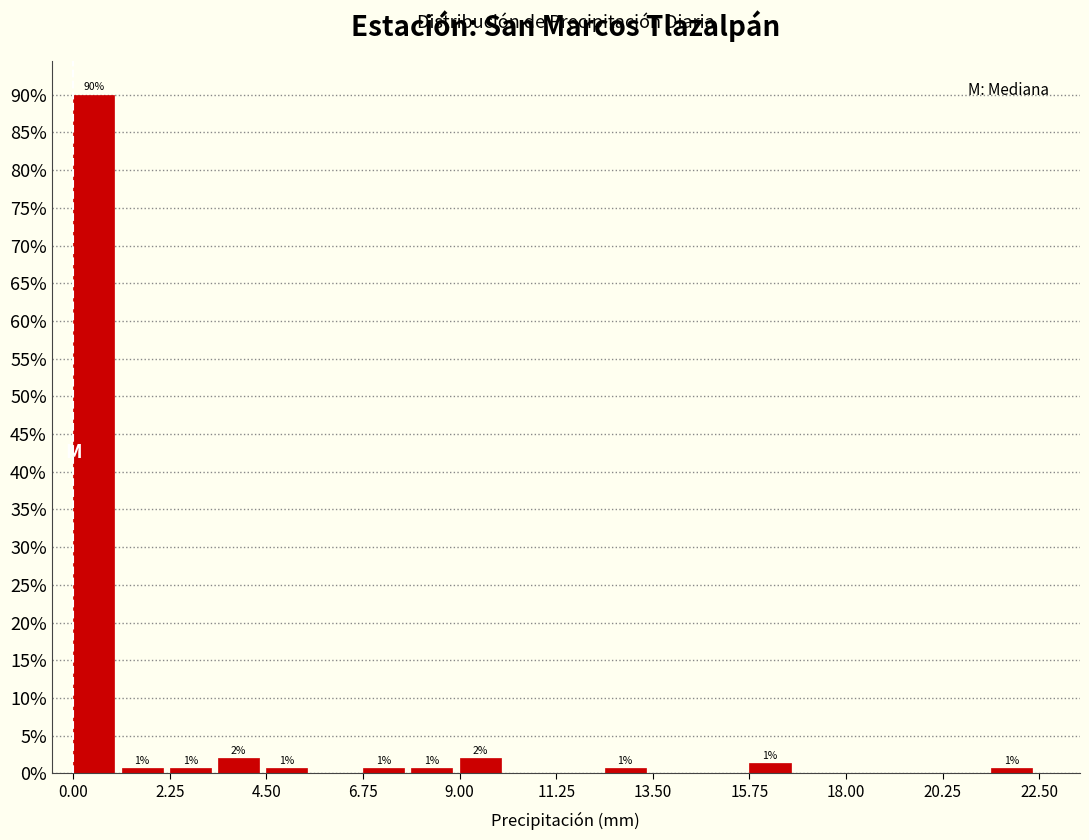

Around what value on the x-axis is the tallest bar? Give the approximate position of its centre, as read against the axis.

0.5